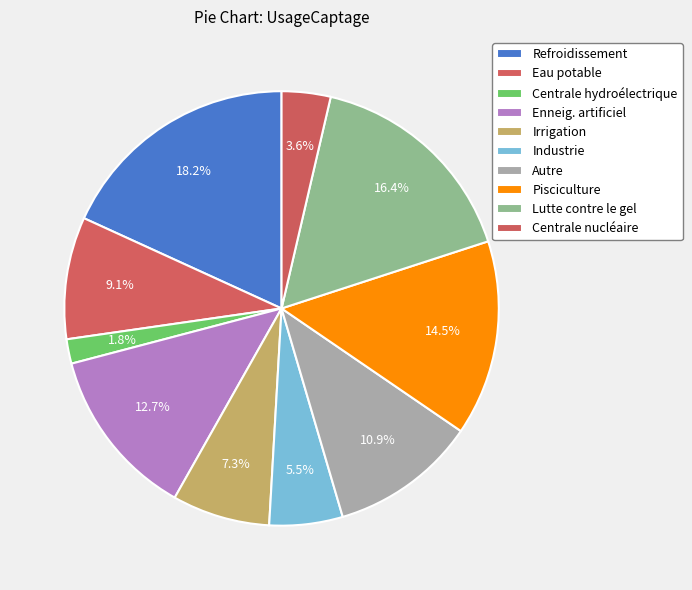

Is Lutte contre le gel the majority of the pie?

No